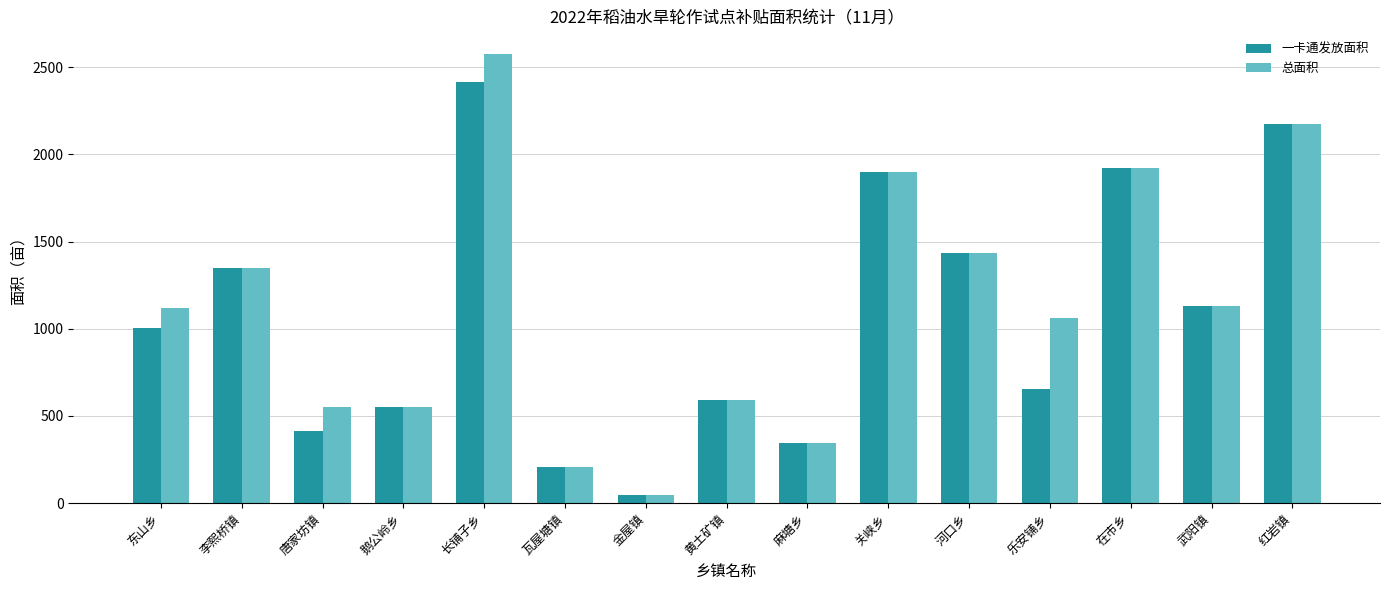

Count the number of categories in the chart.

15